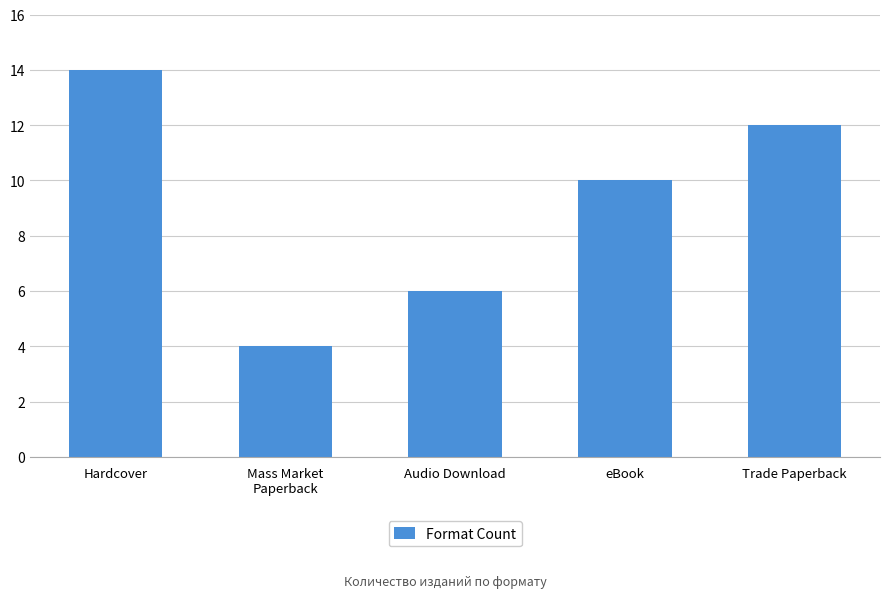

What is the value of the 5th bar from the left?

12